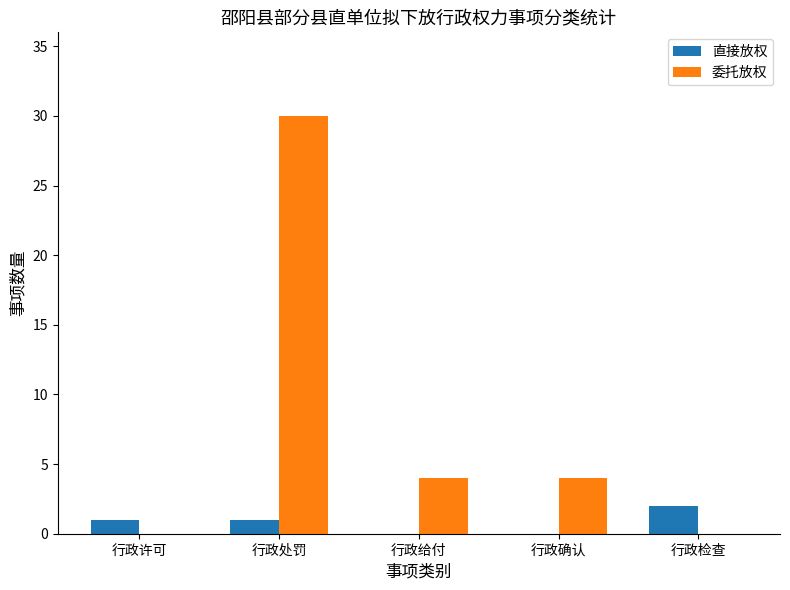

True or false: 直接放权 has a value of 1 at 行政处罚.

True